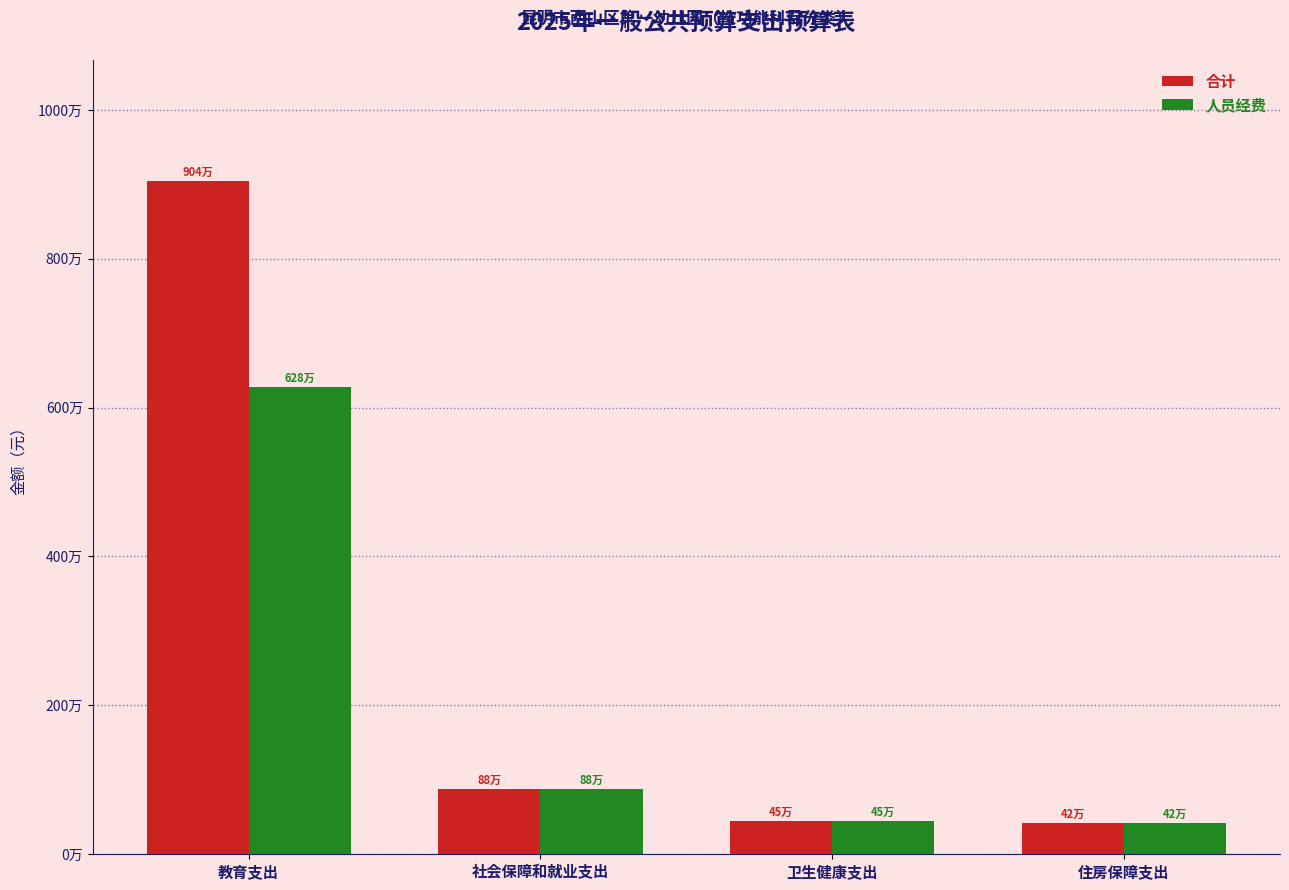

Where is 人员经费 nearest to the value 3352763?

社会保障和就业支出